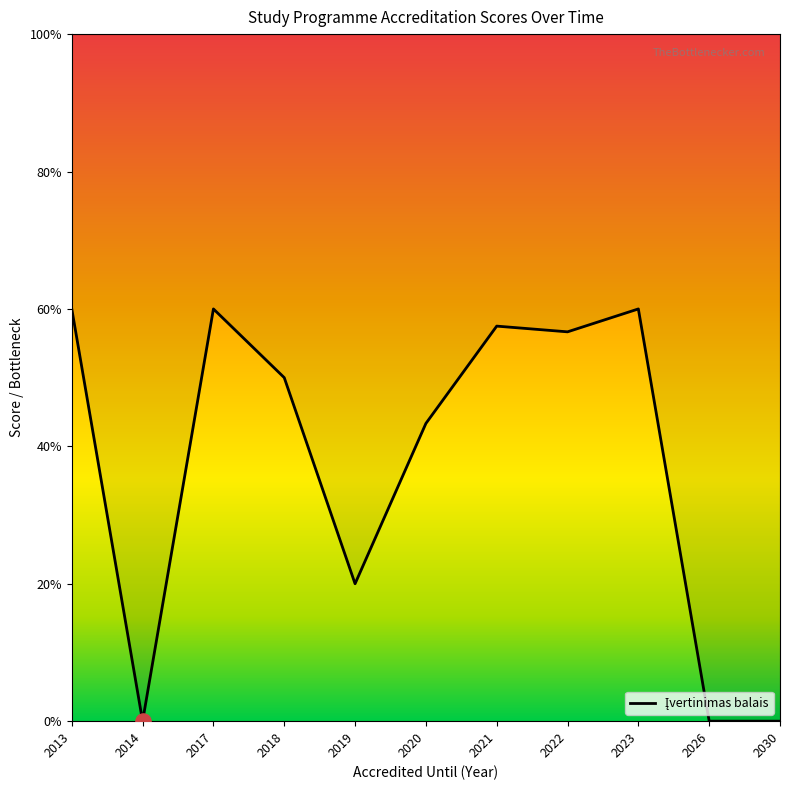

Between 2020 and 2030, which is larger?

2020